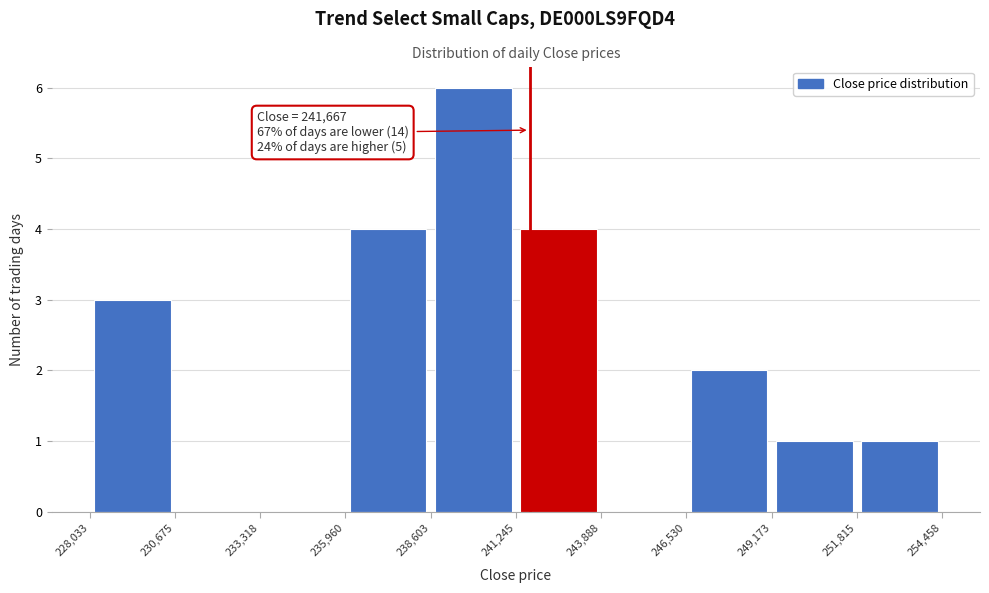

Which range on the x-axis has the tallest bar?

238,603 to 241,245